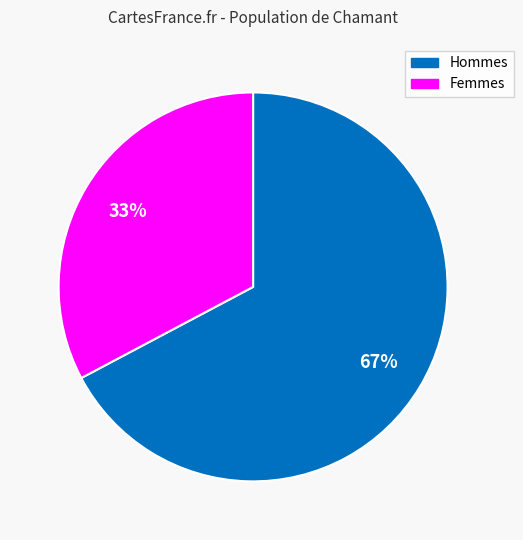

To the nearest percent, what percentage of the pie is Hommes?

67%